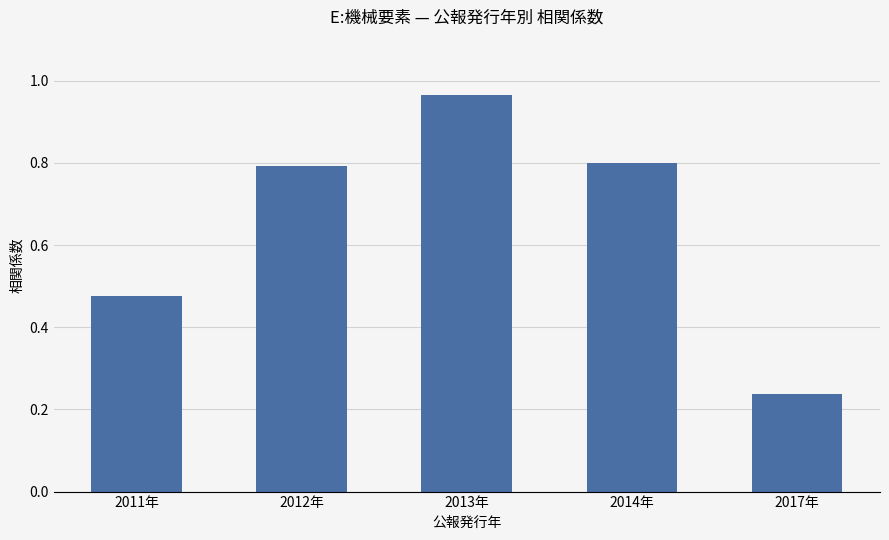

Is it true that the value at 2011年 is 0.2?

False